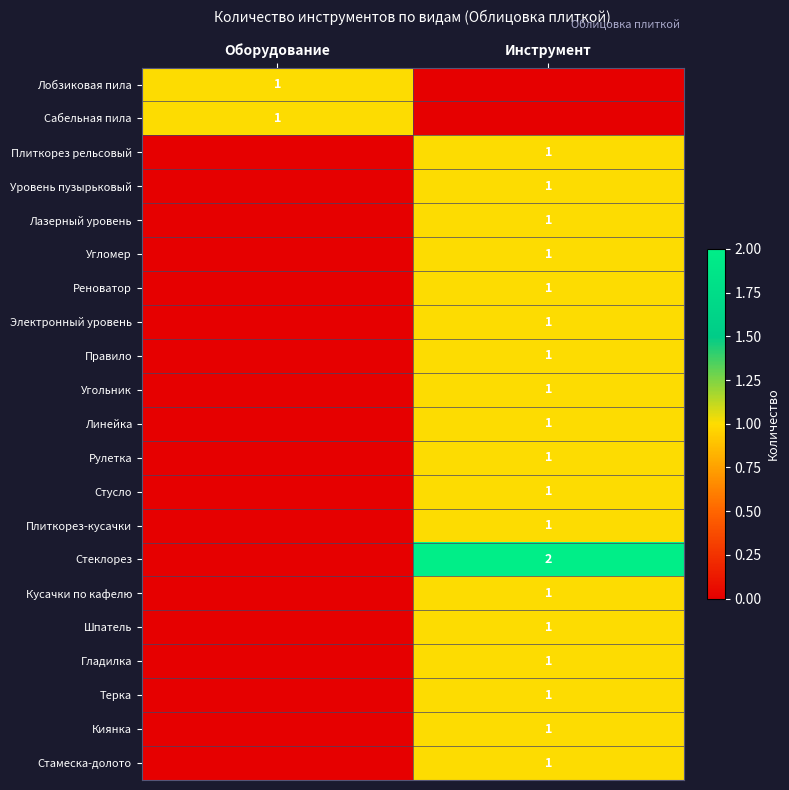

The value of Плиткорез-кусачки at Инструмент is 0. True or false?

False